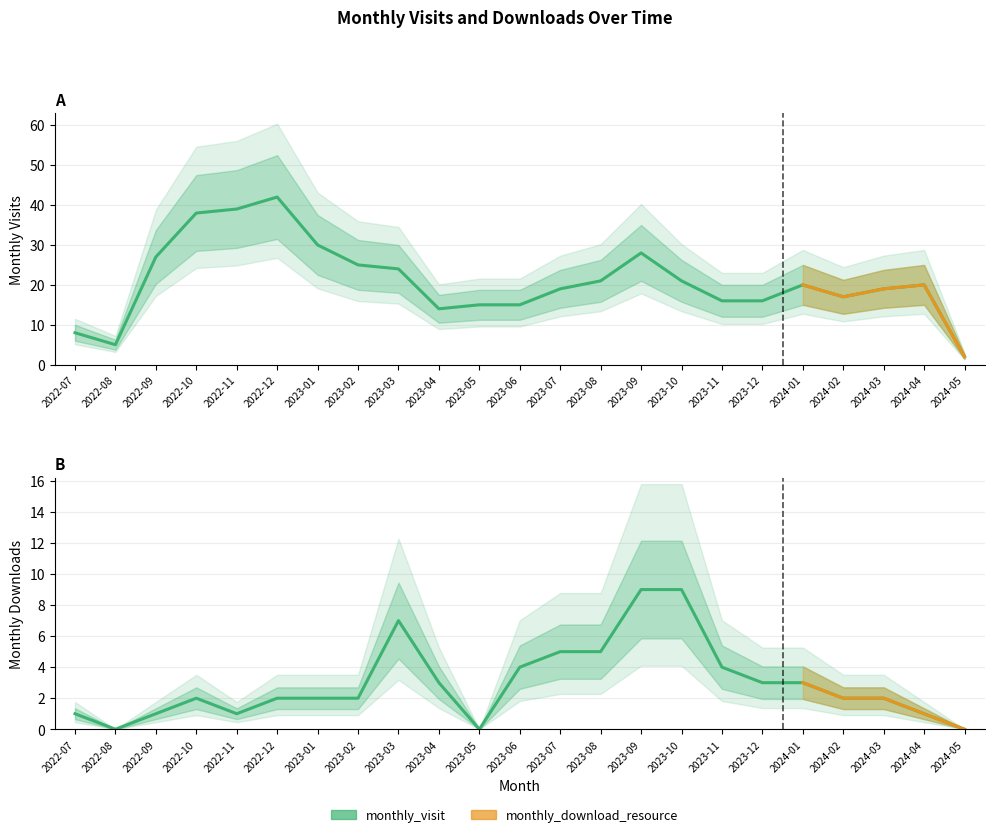

List the labels in order of monthly_visit value, smallest first.

2024-05, 2022-08, 2022-07, 2023-04, 2023-05, 2023-06, 2023-11, 2023-12, 2024-02, 2023-07, 2024-03, 2024-01, 2024-04, 2023-08, 2023-10, 2023-03, 2023-02, 2022-09, 2023-09, 2023-01, 2022-10, 2022-11, 2022-12